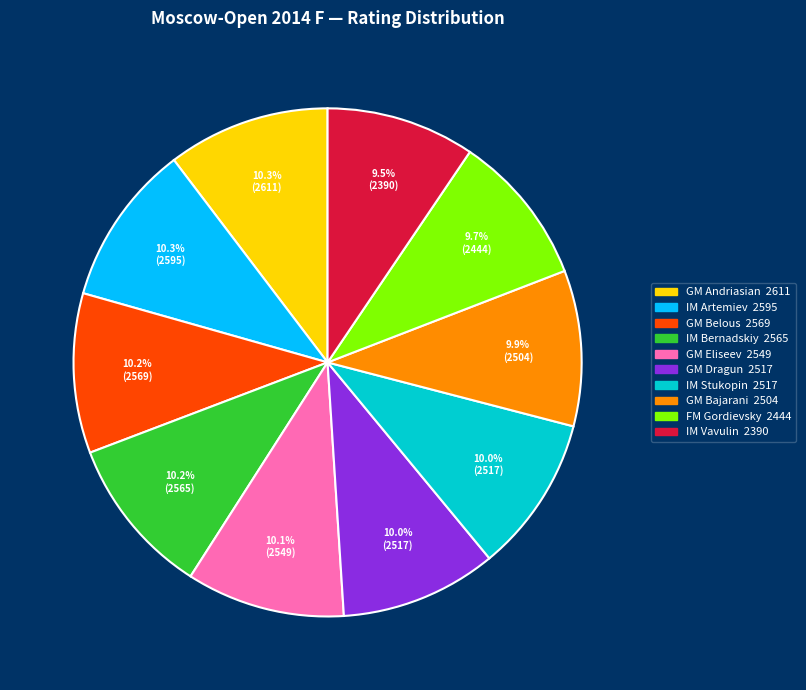

What percentage is the GM Bajarani slice, to the nearest percent?

10%